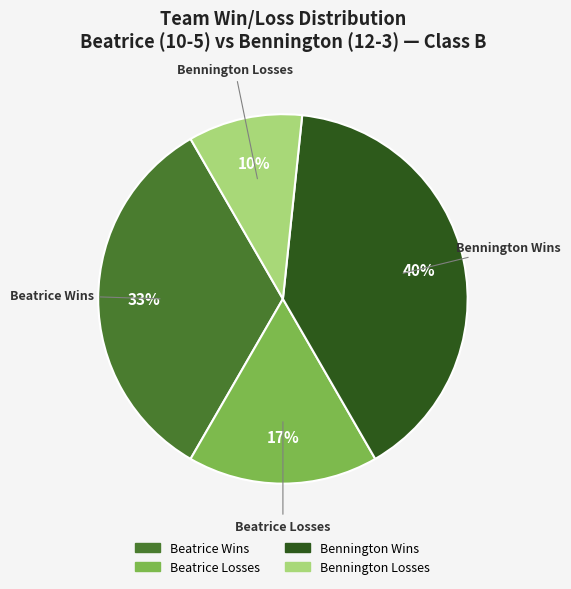

Between Beatrice Losses and Bennington Losses, which is larger?

Beatrice Losses